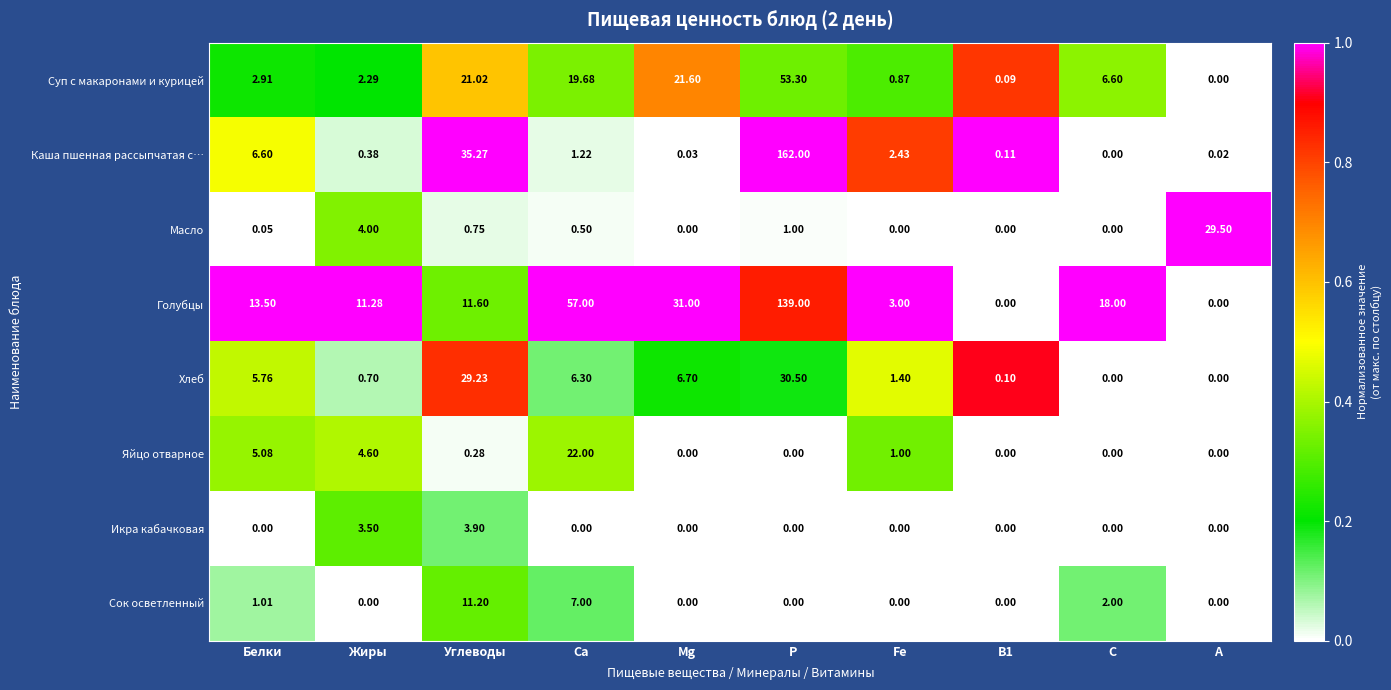

Which series has the widest spread of values?

Каша пшенная рассыпчатая с…